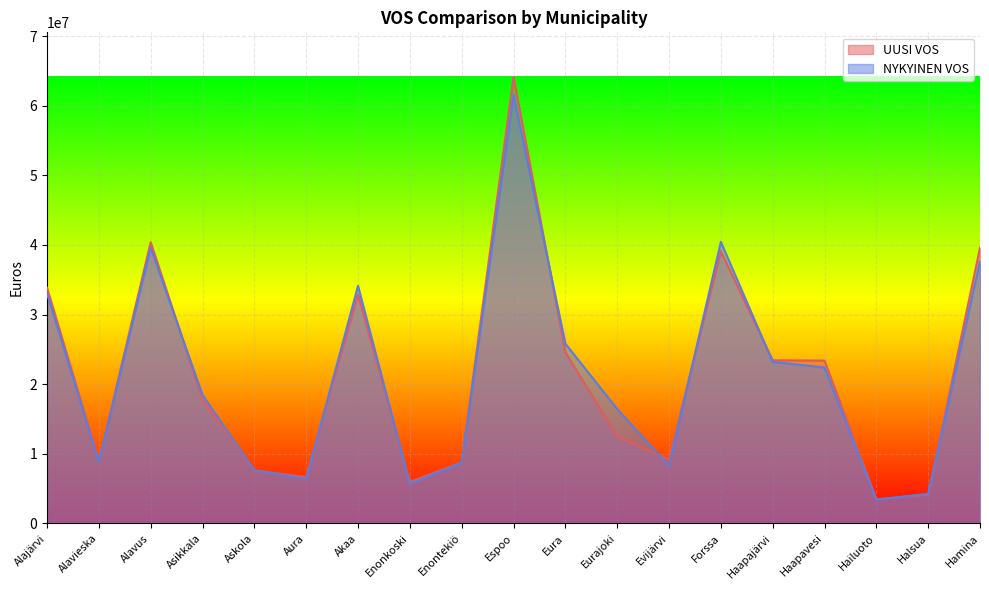

At how many categories does at least one series exceed 39912792?

3